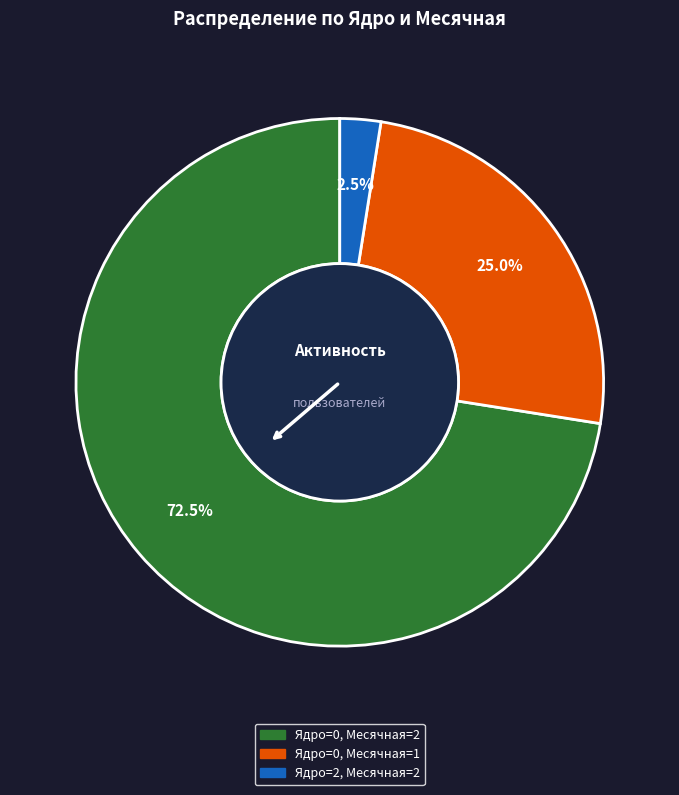

Is there any slice that represents more than half of the pie?

Yes